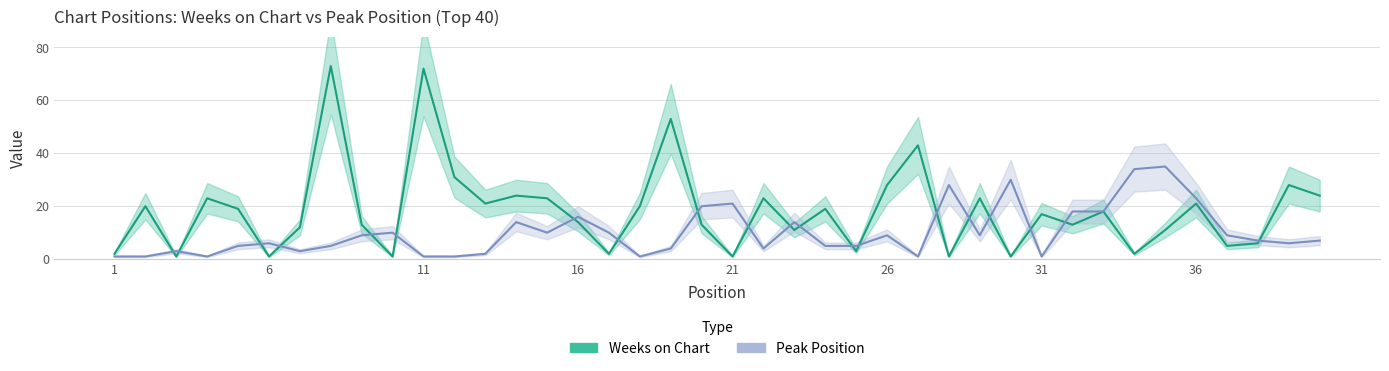

What is the difference between the second highest and second lowest values in the Weeks on Chart series?

71